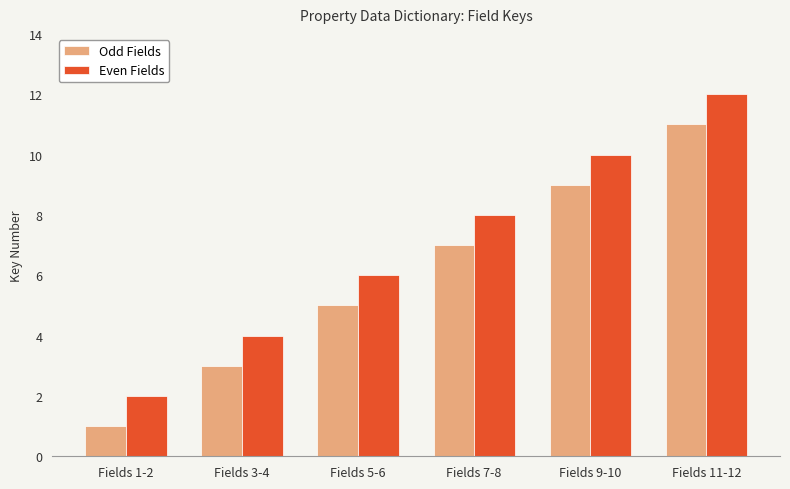

Which category has the highest value across all series?

Fields 11-12